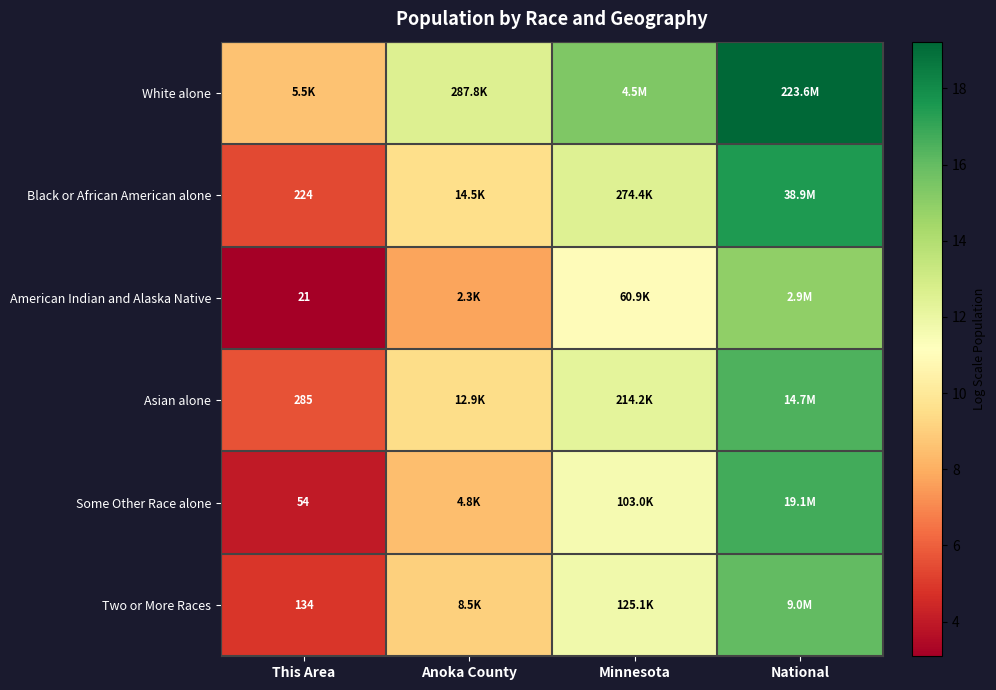

Is it true that Black or African American alone equals 17.5 at National?

True